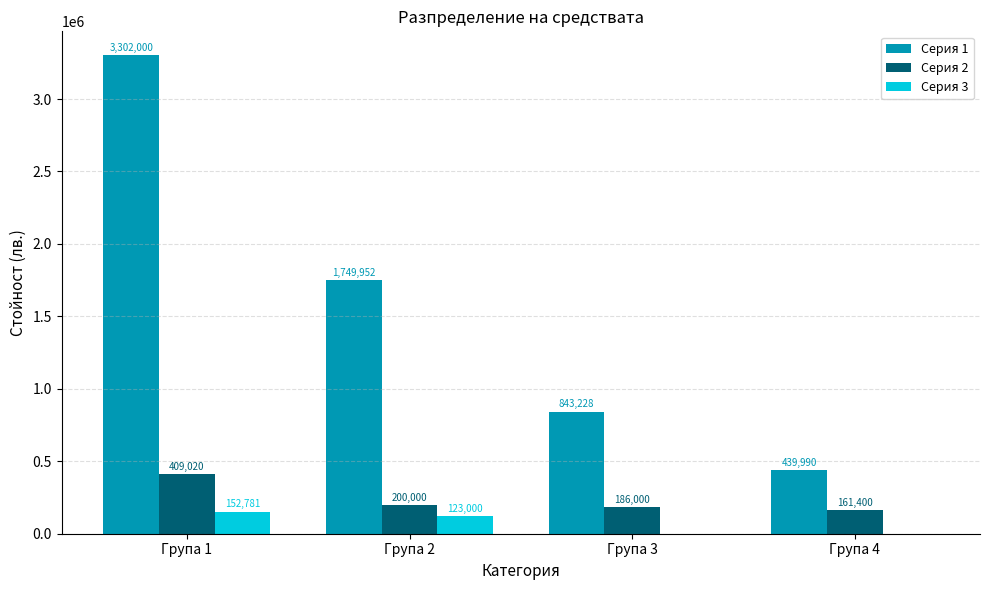

Where does the Серия 2 series first go above 200000?

Група 1